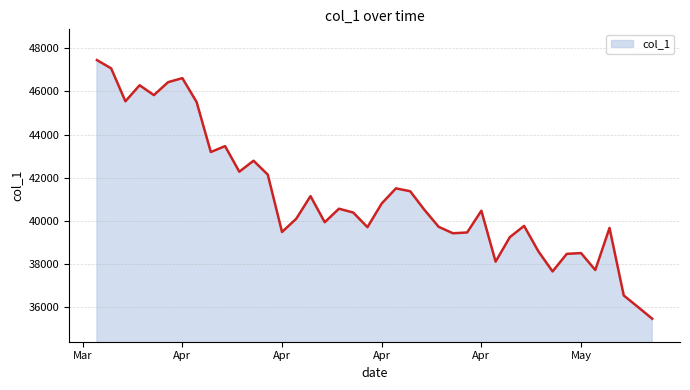

What is the difference between the maximum and minimum values?

11976.6